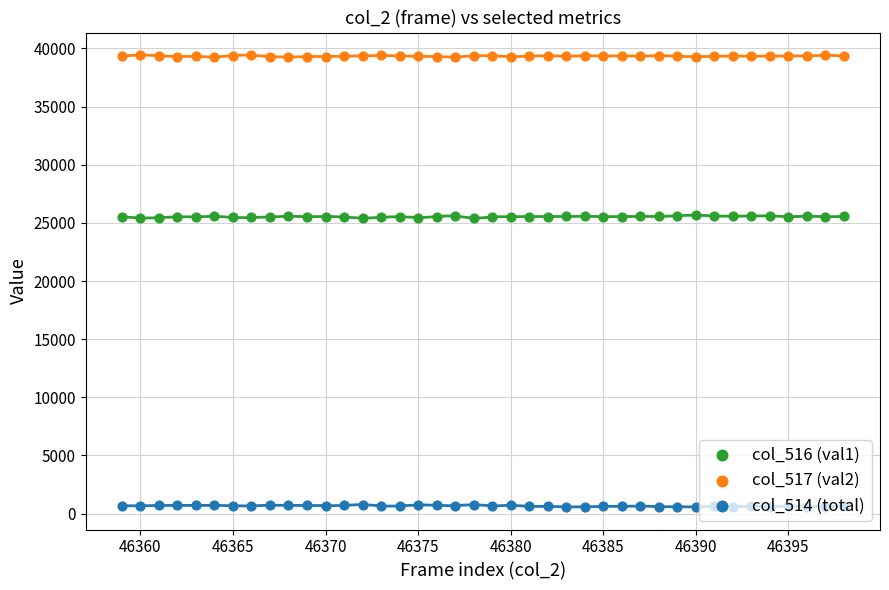

Which series has the largest total across all categories?

col_517 (val2)